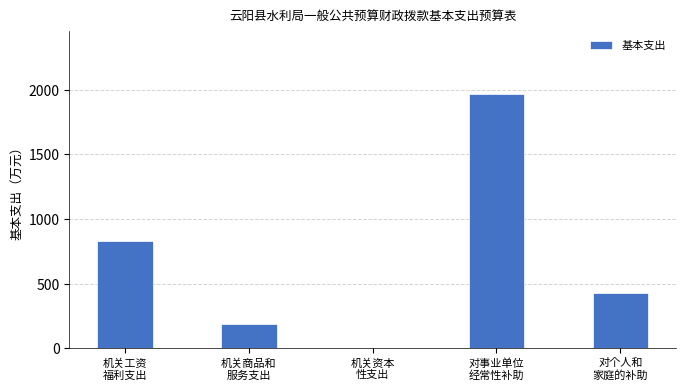

What is the greatest value displayed?

1965.2